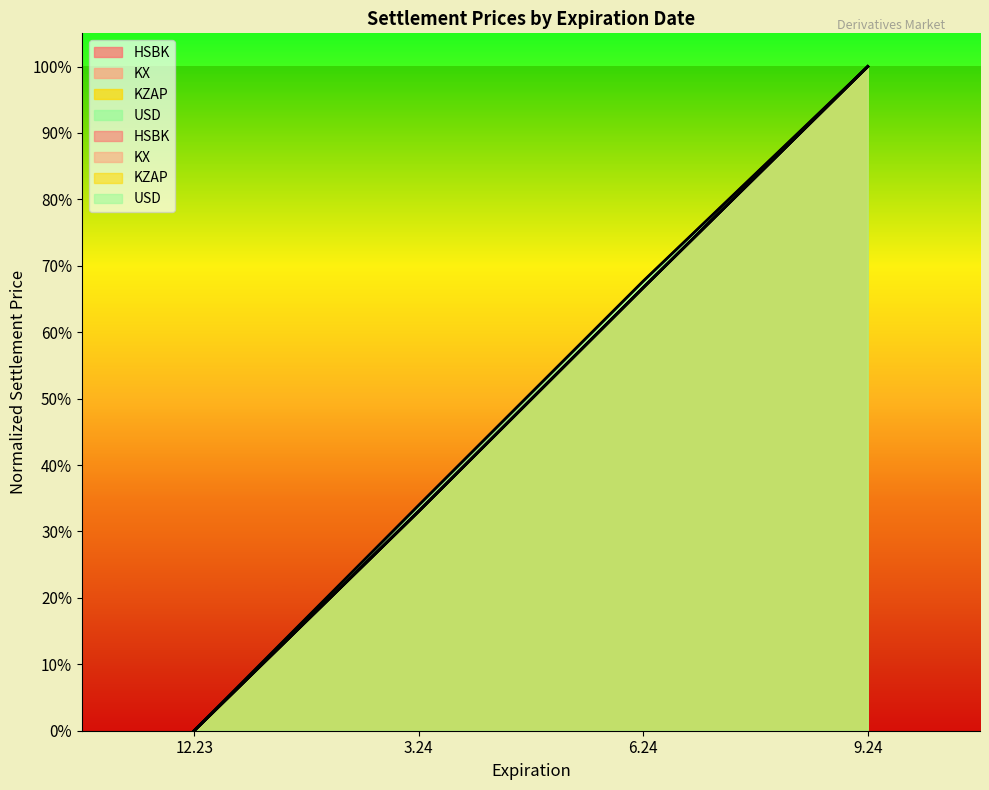

Which has a higher value, 12.23 or 3.24?

3.24